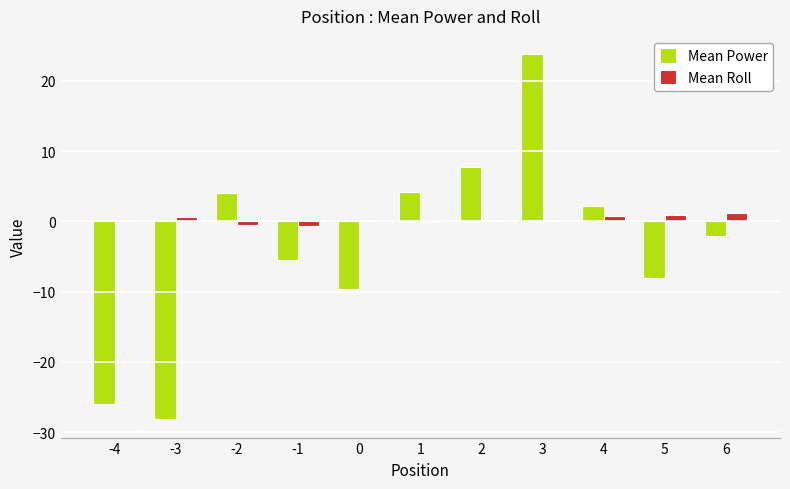

How many groups of bars are there?

11